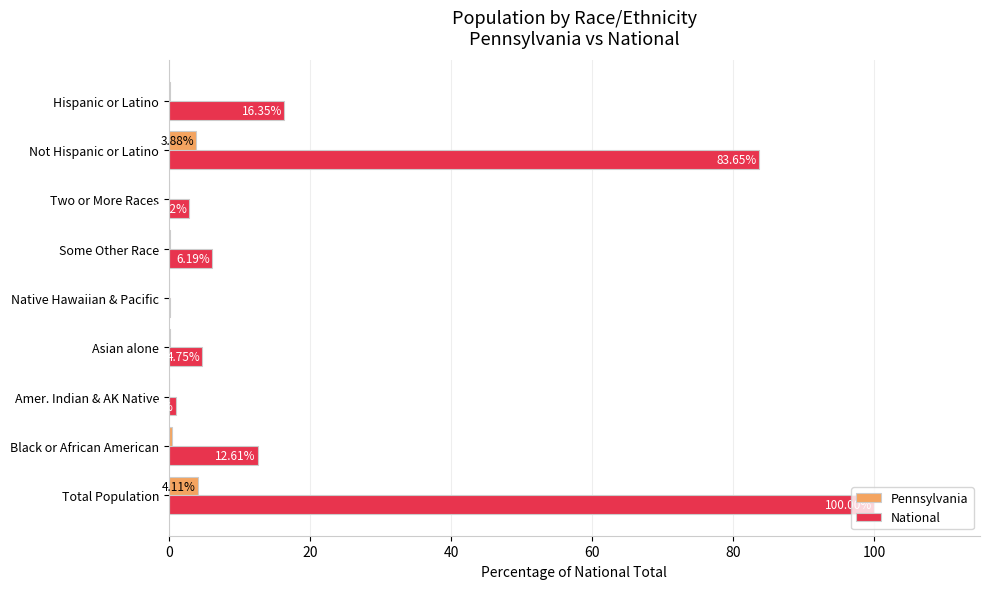

At which label is Pennsylvania closest to 2?

Black or African American